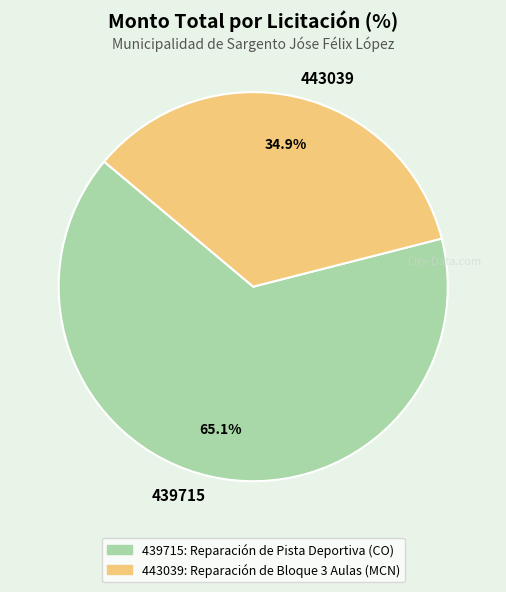

What portion of the pie excludes 443039?

65.1%